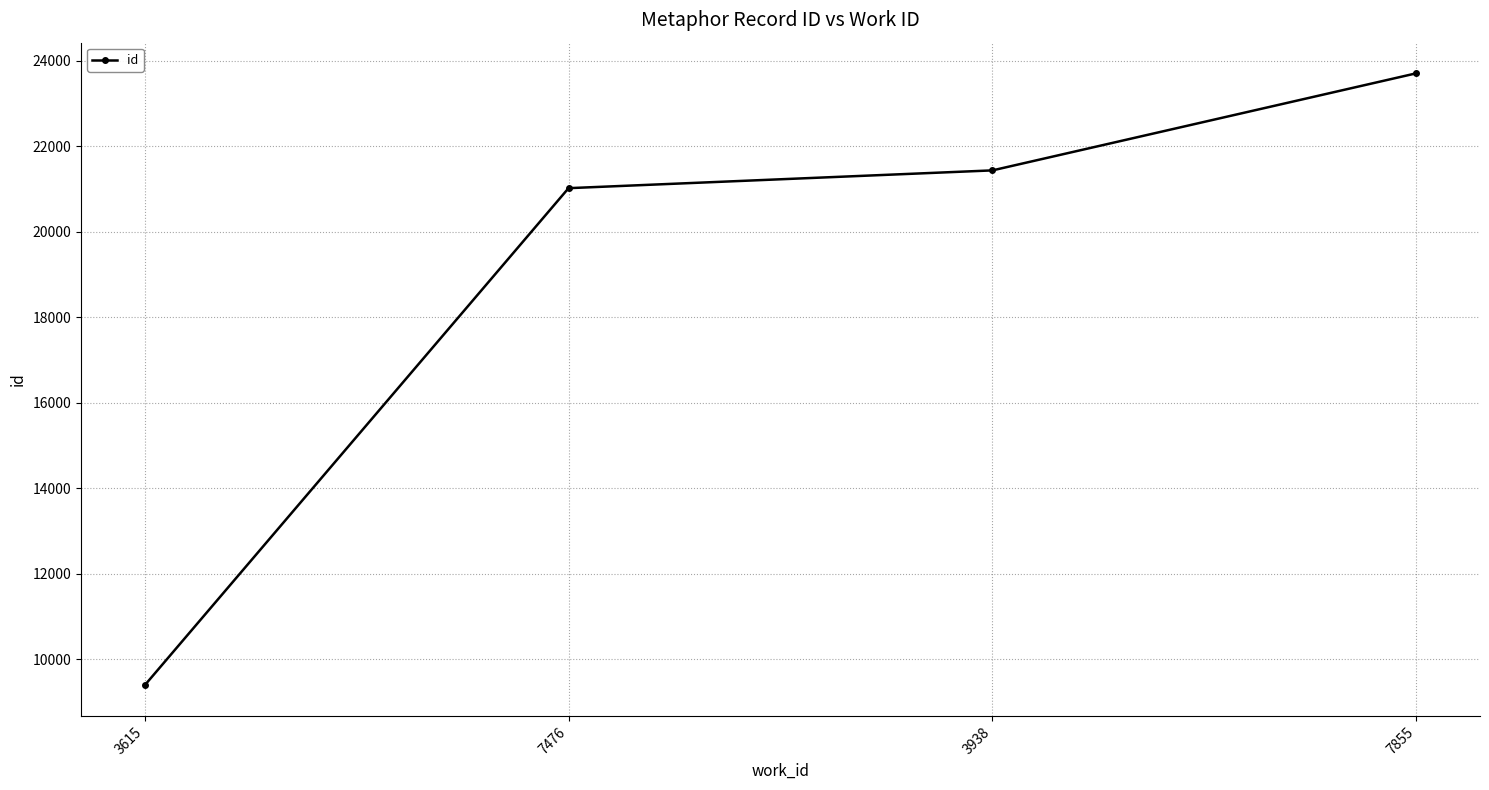

What is the label of the 1st point from the left?

3615